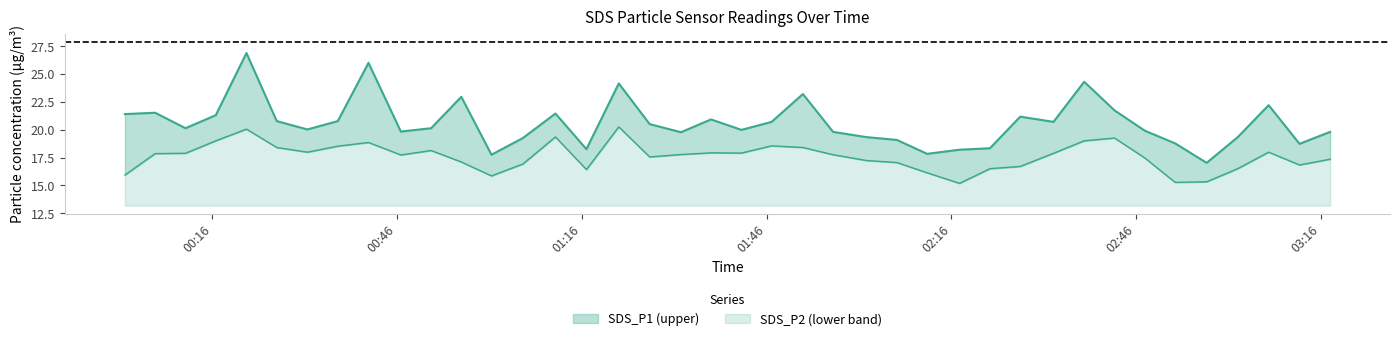

What is the value of the SDS_P2 point at the 36th from the left?

15.3